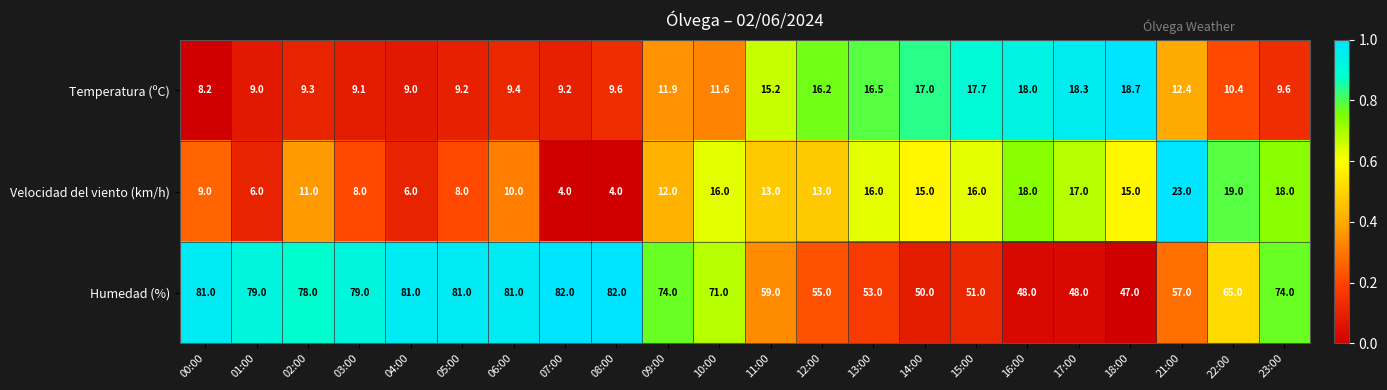

What is the sum of all Humedad (%) values?

1476.0